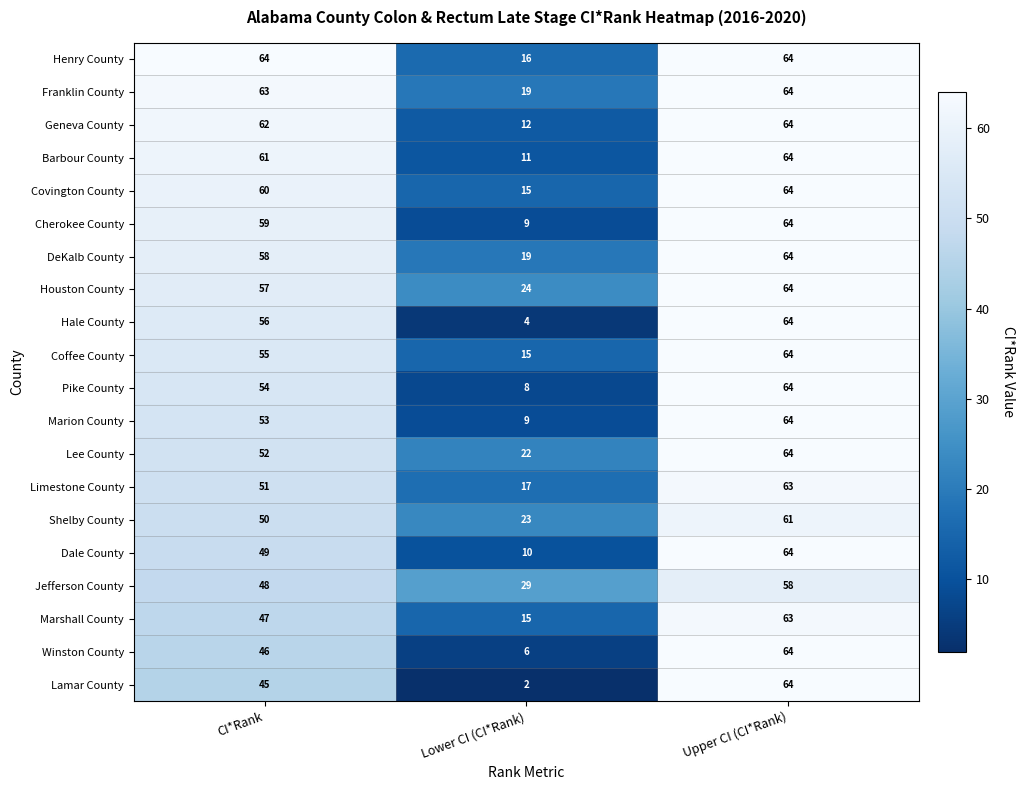

What is the sum of all Covington County values?

139